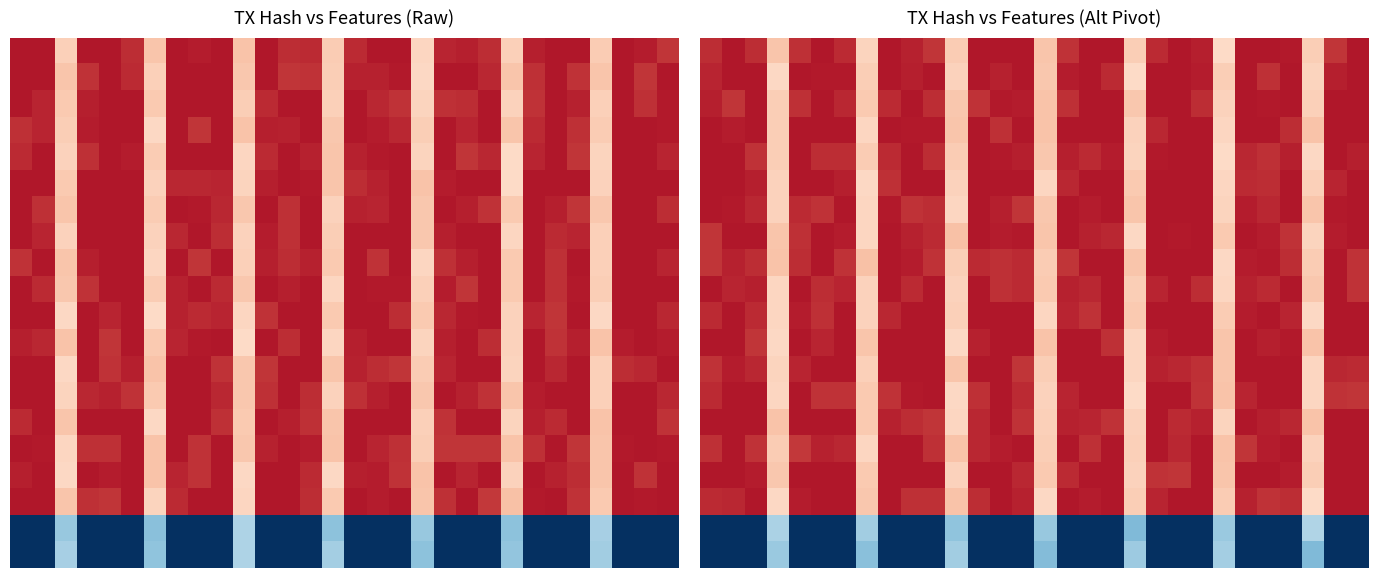

What is the total value across all series at 21?

11.6